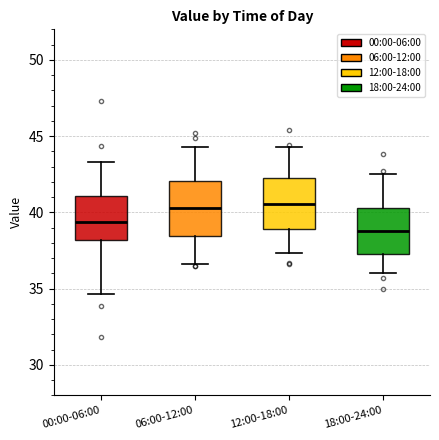

Where does the lower whisker of the box for 00:00-06:00 end on the y-axis? The values are not printed on the chart, so give them approximately, as read against the axis.

34.5